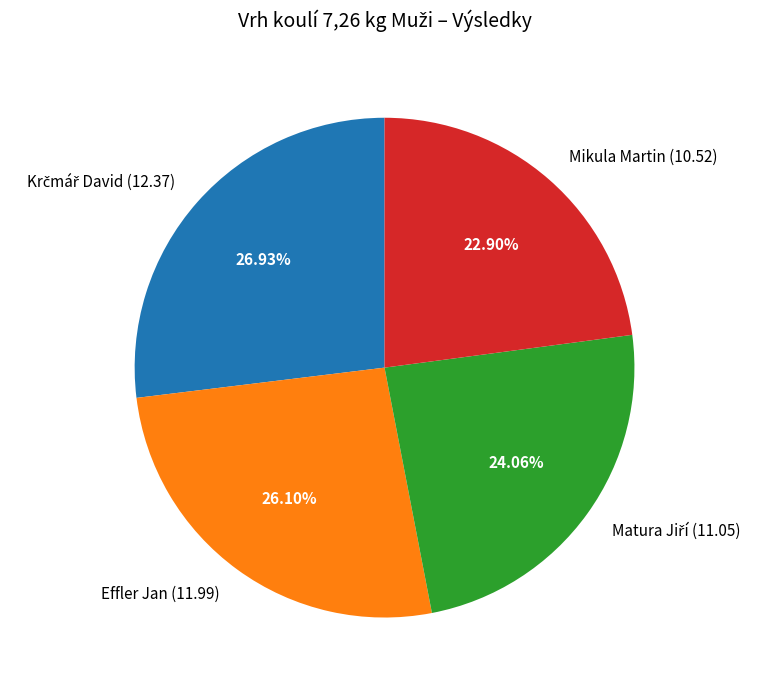

Combined, do Effler Jan (11.99) and Mikula Martin (10.52) account for over 50%?

No